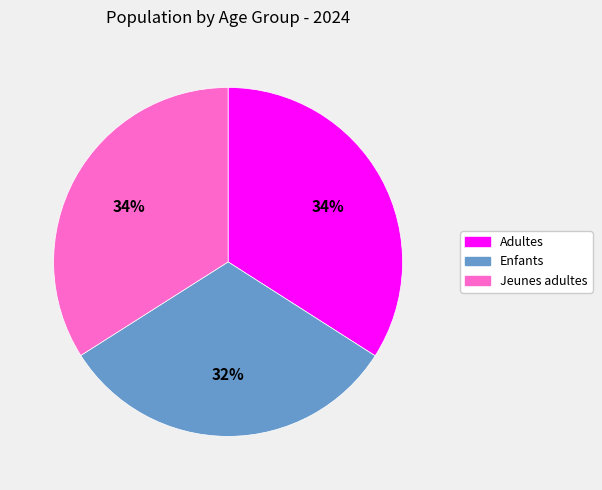

The Enfants slice represents 32% of the pie. True or false?

True